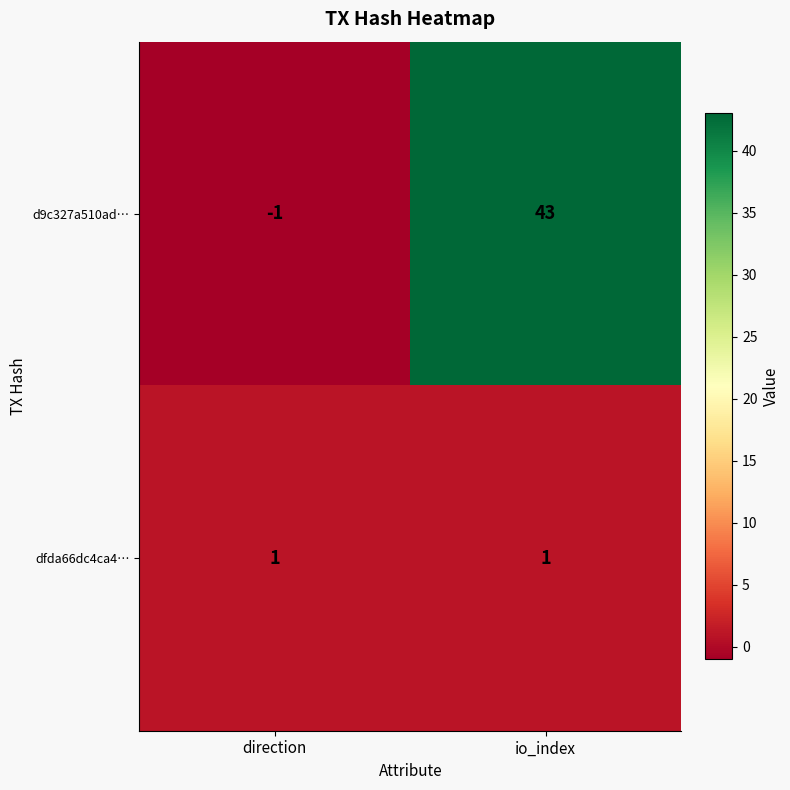

True or false: d9c327a510ad… has a value of -1 at direction.

True